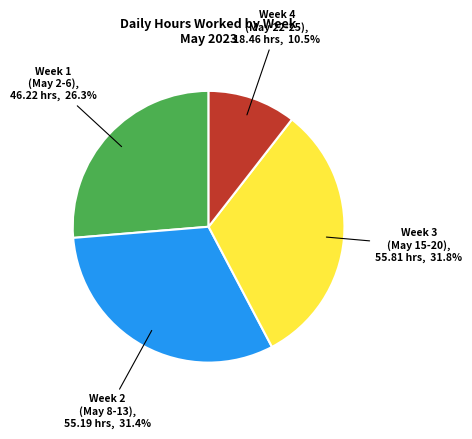

Is there any slice that represents more than half of the pie?

No